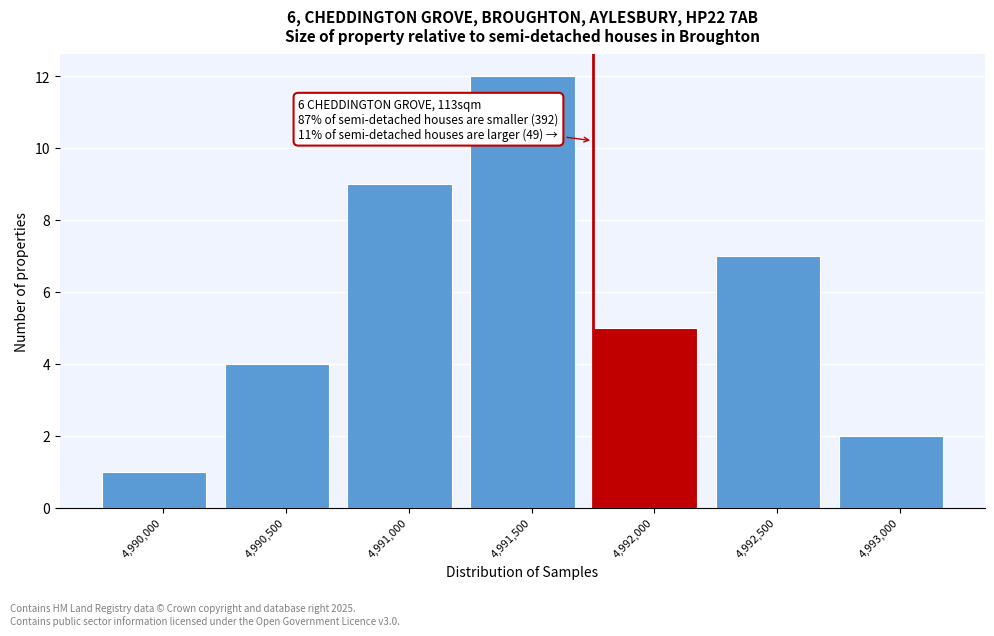

Reading left to right, what are all the values shown in this chart?

4,990,000=1	4,990,500=4	4,991,000=9	4,991,500=12	4,992,000=5	4,992,500=7	4,993,000=2